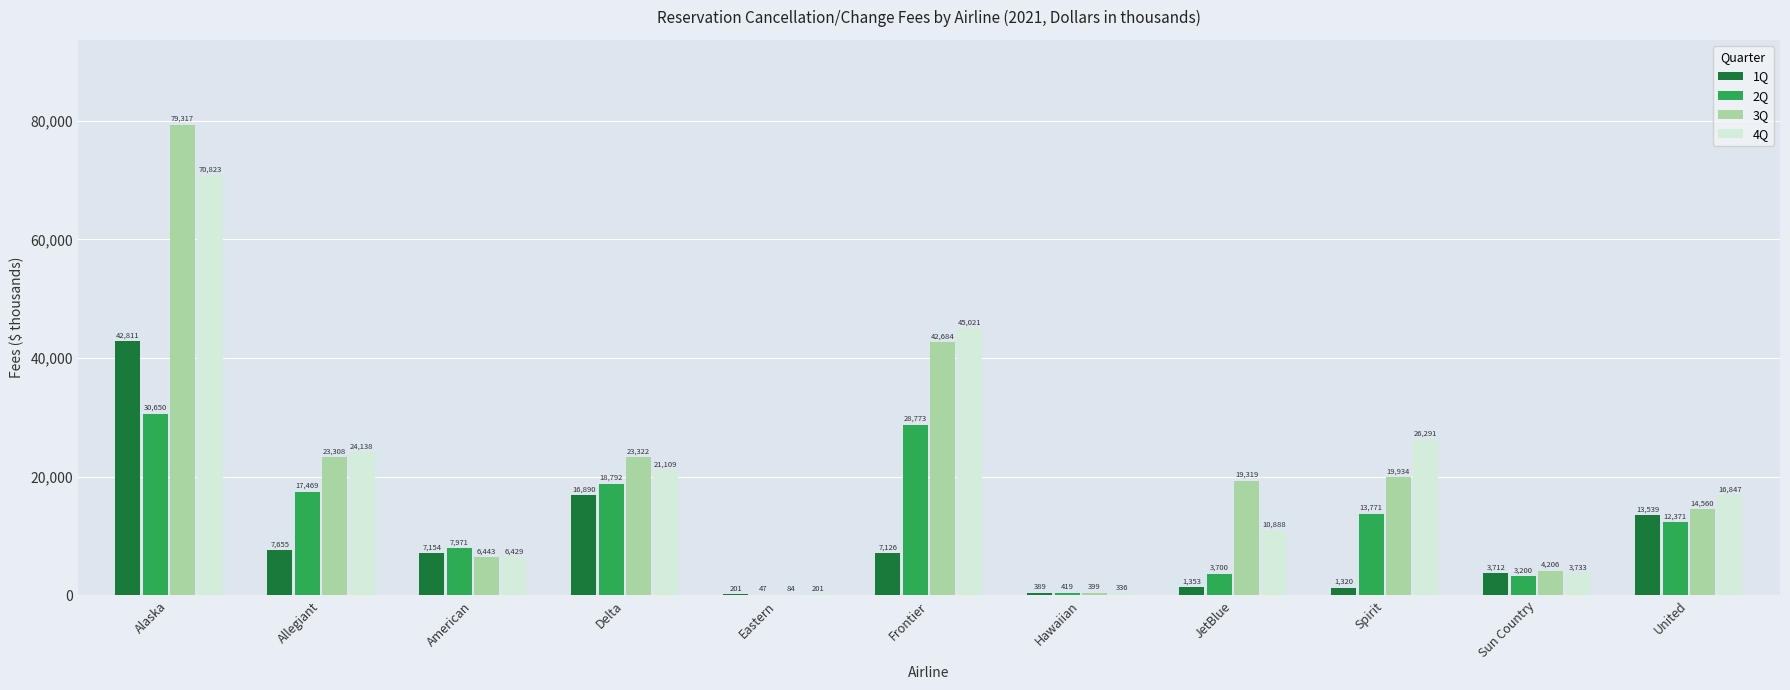

Reading left to right, list all the values displayed in this chart.

1Q: Alaska=42811	Allegiant=7655	American=7154	Delta=16890	Eastern=201	Frontier=7126	Hawaiian=389	JetBlue=1353	Spirit=1320	Sun Country=3712	United=13539
2Q: Alaska=30650	Allegiant=17469	American=7971	Delta=18792	Eastern=47	Frontier=28773	Hawaiian=419	JetBlue=3700	Spirit=13771	Sun Country=3200	United=12371
3Q: Alaska=79317	Allegiant=23308	American=6443	Delta=23322	Eastern=84	Frontier=42684	Hawaiian=399	JetBlue=19319	Spirit=19934	Sun Country=4206	United=14560
4Q: Alaska=70823	Allegiant=24138	American=6429	Delta=21109	Eastern=201	Frontier=45021	Hawaiian=336	JetBlue=10888	Spirit=26291	Sun Country=3733	United=16847